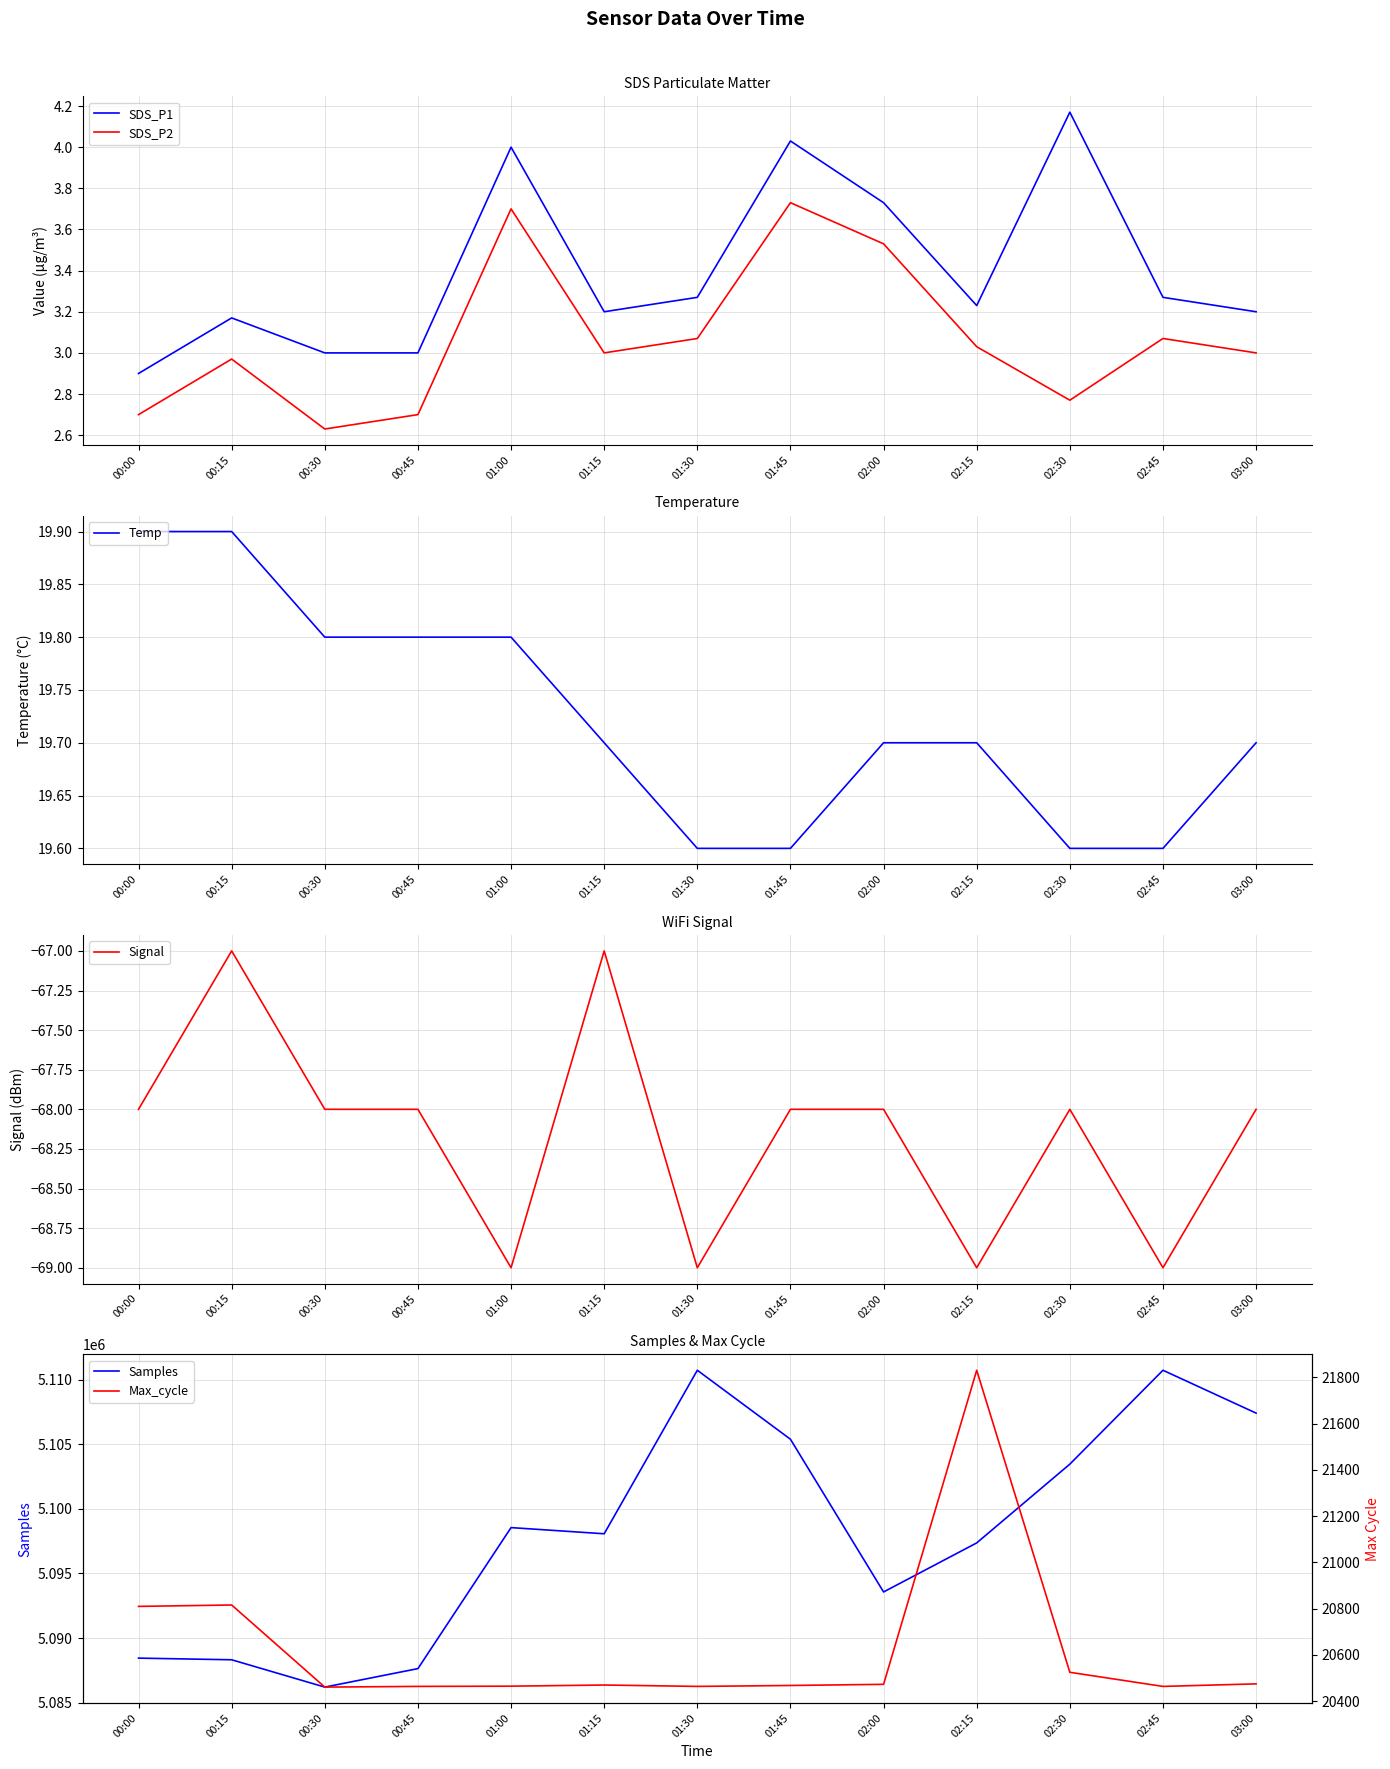

Reading left to right, extract all data points from this chart.

SDS_P1: 00:00=2.9	00:15=3.2	00:30=3.0	00:45=3.0	01:00=4.0	01:15=3.2	01:30=3.3	01:45=4.0	02:00=3.7	02:15=3.2	02:30=4.2	02:45=3.3	03:00=3.2
SDS_P2: 00:00=2.7	00:15=3.0	00:30=2.6	00:45=2.7	01:00=3.7	01:15=3.0	01:30=3.1	01:45=3.7	02:00=3.5	02:15=3.0	02:30=2.8	02:45=3.1	03:00=3.0
Temp: 00:00=19.9	00:15=19.9	00:30=19.8	00:45=19.8	01:00=19.8	01:15=19.7	01:30=19.6	01:45=19.6	02:00=19.7	02:15=19.7	02:30=19.6	02:45=19.6	03:00=19.7
Signal: 00:00=-68.0	00:15=-67.0	00:30=-68.0	00:45=-68.0	01:00=-69.0	01:15=-67.0	01:30=-69.0	01:45=-68.0	02:00=-68.0	02:15=-69.0	02:30=-68.0	02:45=-69.0	03:00=-68.0
Samples: 00:00=5088447.0	00:15=5088319.0	00:30=5086205.0	00:45=5087636.0	01:00=5098545.0	01:15=5098068.0	01:30=5110719.0	01:45=5105382.0	02:00=5093566.0	02:15=5097360.0	02:30=5103455.0	02:45=5110719.0	03:00=5107403.0
Max_cycle: 00:00=20810.0	00:15=20816.0	00:30=20461.0	00:45=20464.0	01:00=20465.0	01:15=20470.0	01:30=20464.0	01:45=20468.0	02:00=20473.0	02:15=21831.0	02:30=20525.0	02:45=20464.0	03:00=20475.0